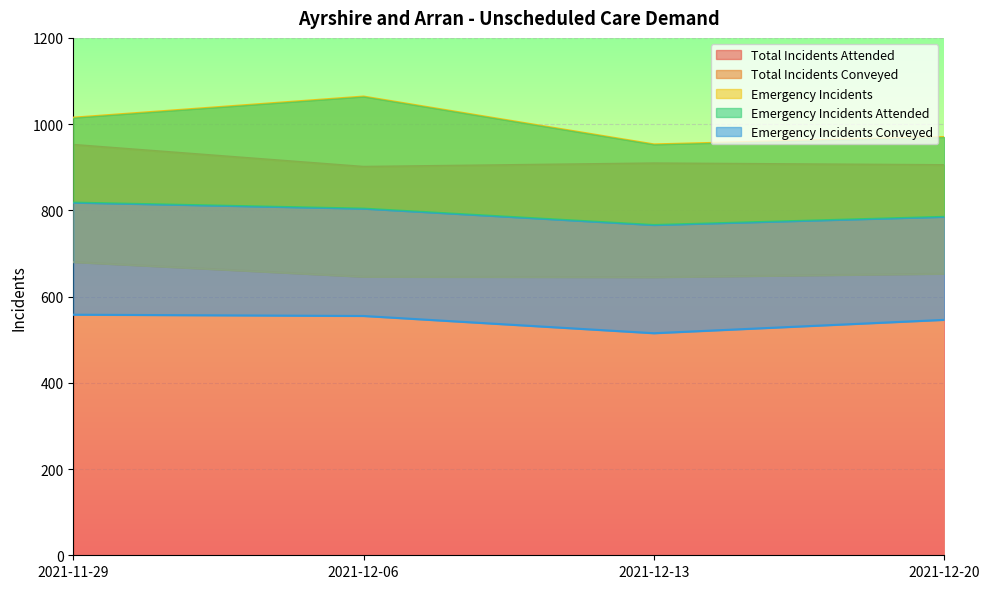

At which label is Emergency Incidents closest to 1008?

2021-11-29